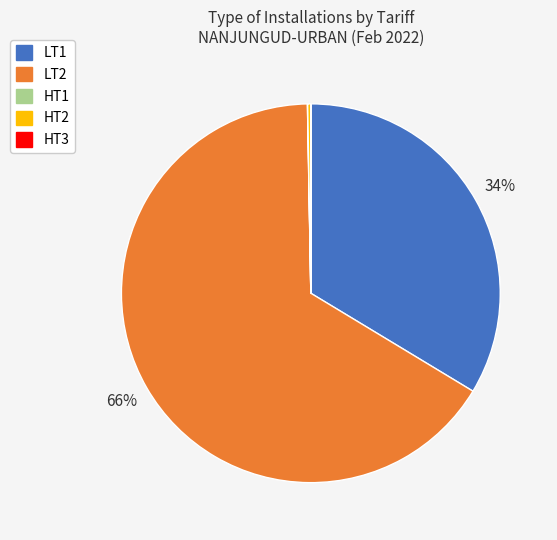

To the nearest percent, what is the difference between the largest and smallest slice percentages?

66%